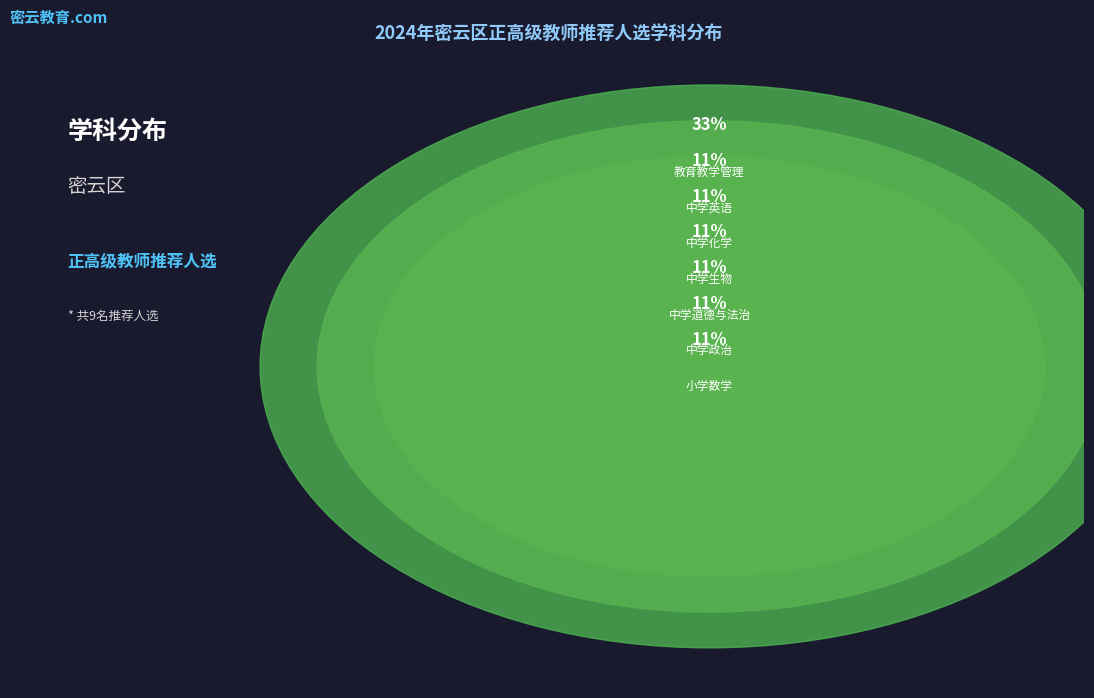

To the nearest percent, what is the difference between the 教育教学管理 and 中学化学 slice percentages?

22%